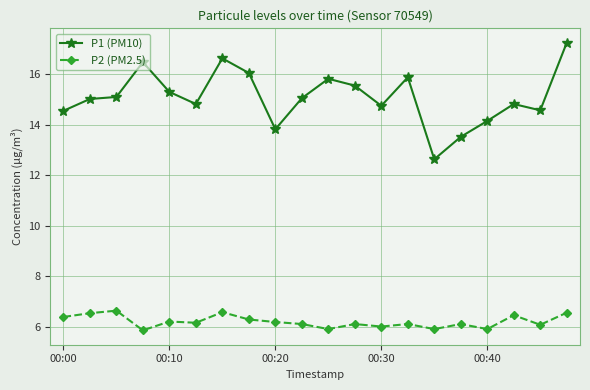

What is the lowest value of the P1 (PM10) series?

12.6